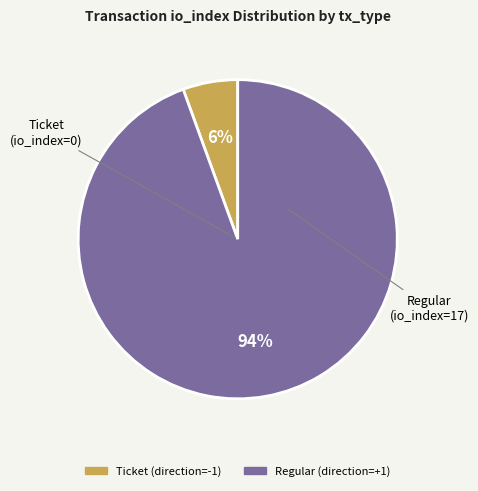

How many slices are in this pie chart?

2